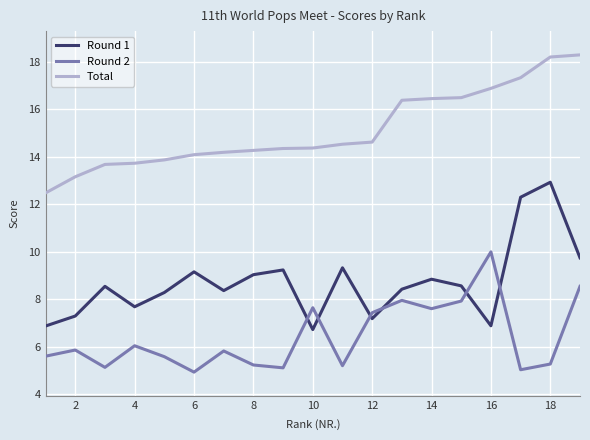

True or false: Round 1 and Total intersect in this chart.

False